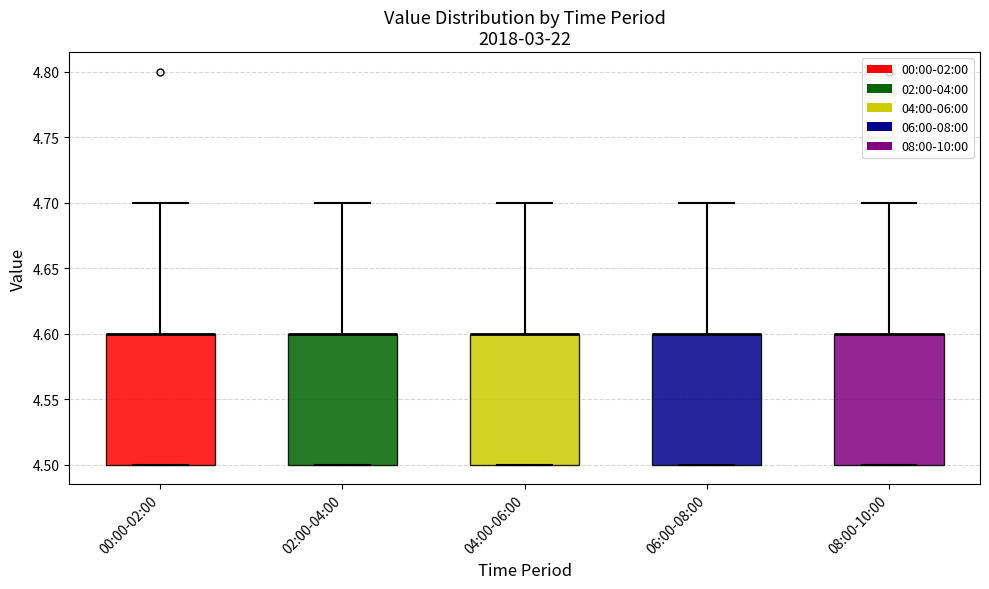

Where does the upper whisker of the box for 08:00-10:00 end on the y-axis? The values are not printed on the chart, so give them approximately, as read against the axis.

4.7